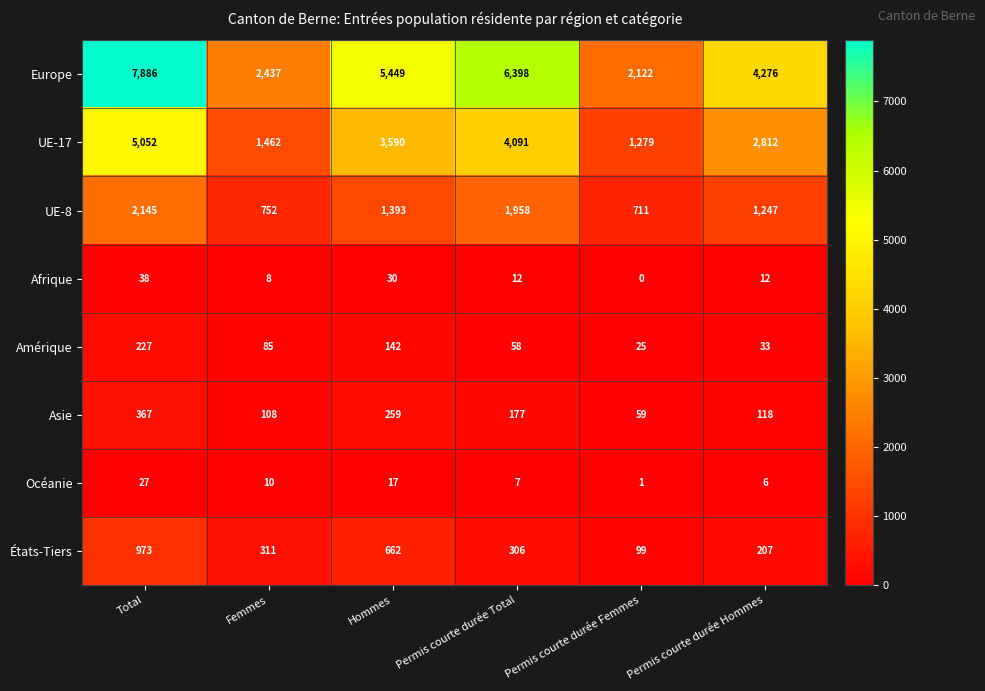

At Permis courte durée Hommes, list the series in order from largest to smallest.

Europe, UE-17, UE-8, États-Tiers, Asie, Amérique, Afrique, Océanie